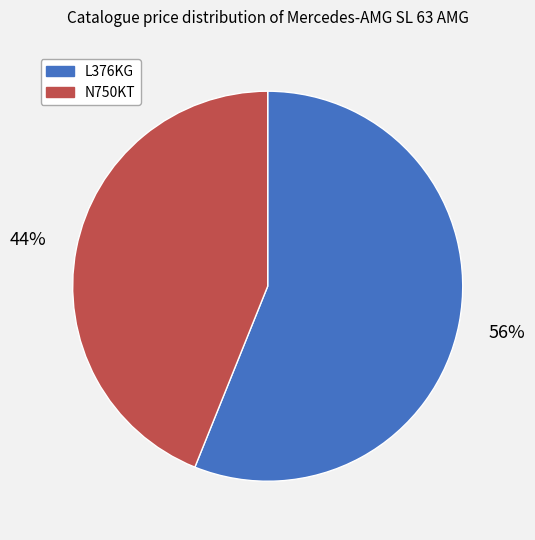

The N750KT slice represents 44% of the pie. True or false?

True